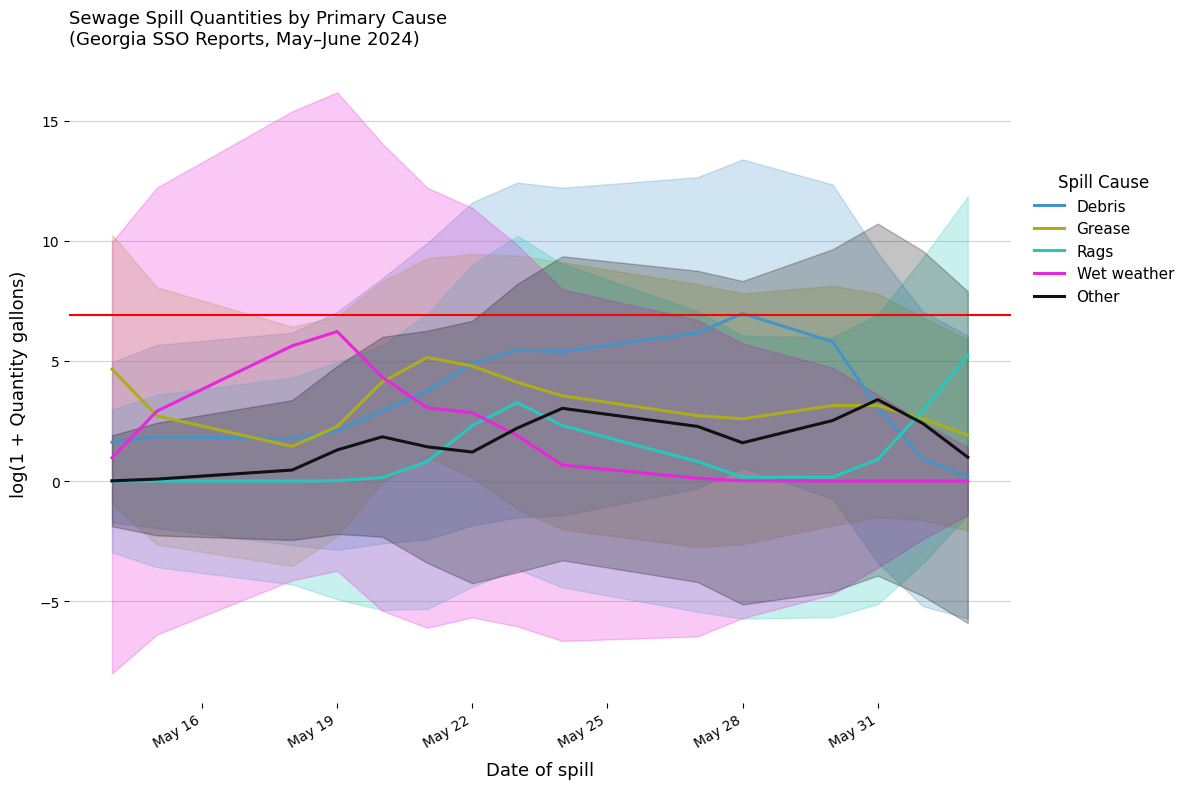

What is the sum of all Grease values?

48.9